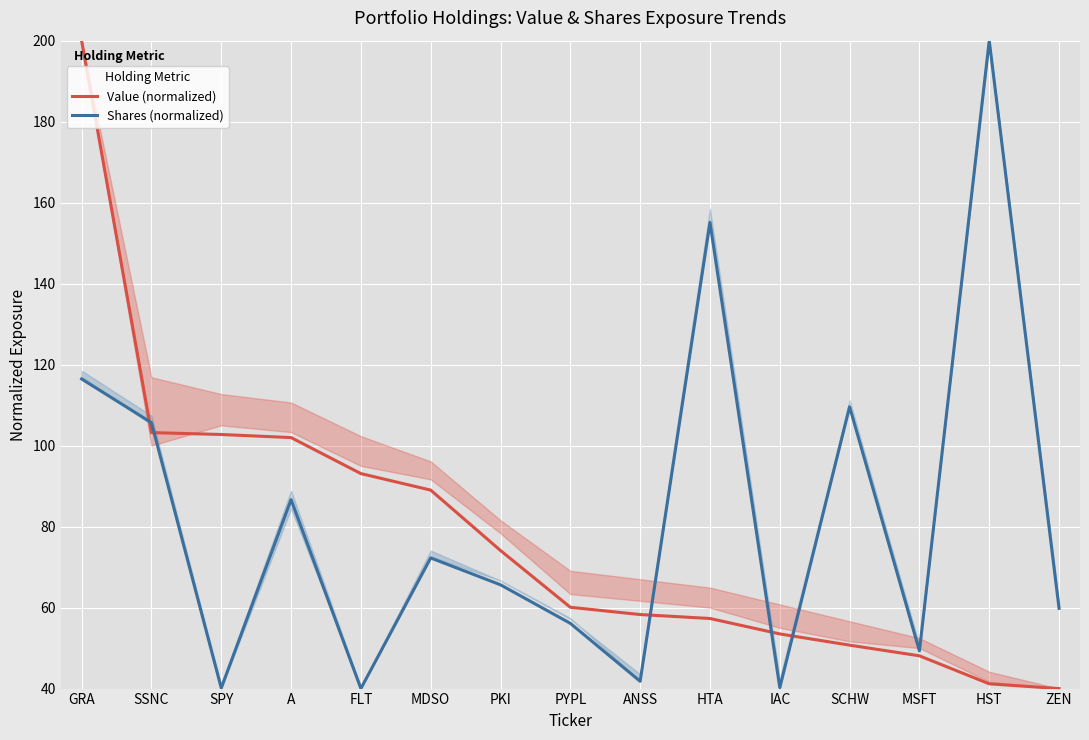

How many data points in Value (normalized) are less than 60?

7